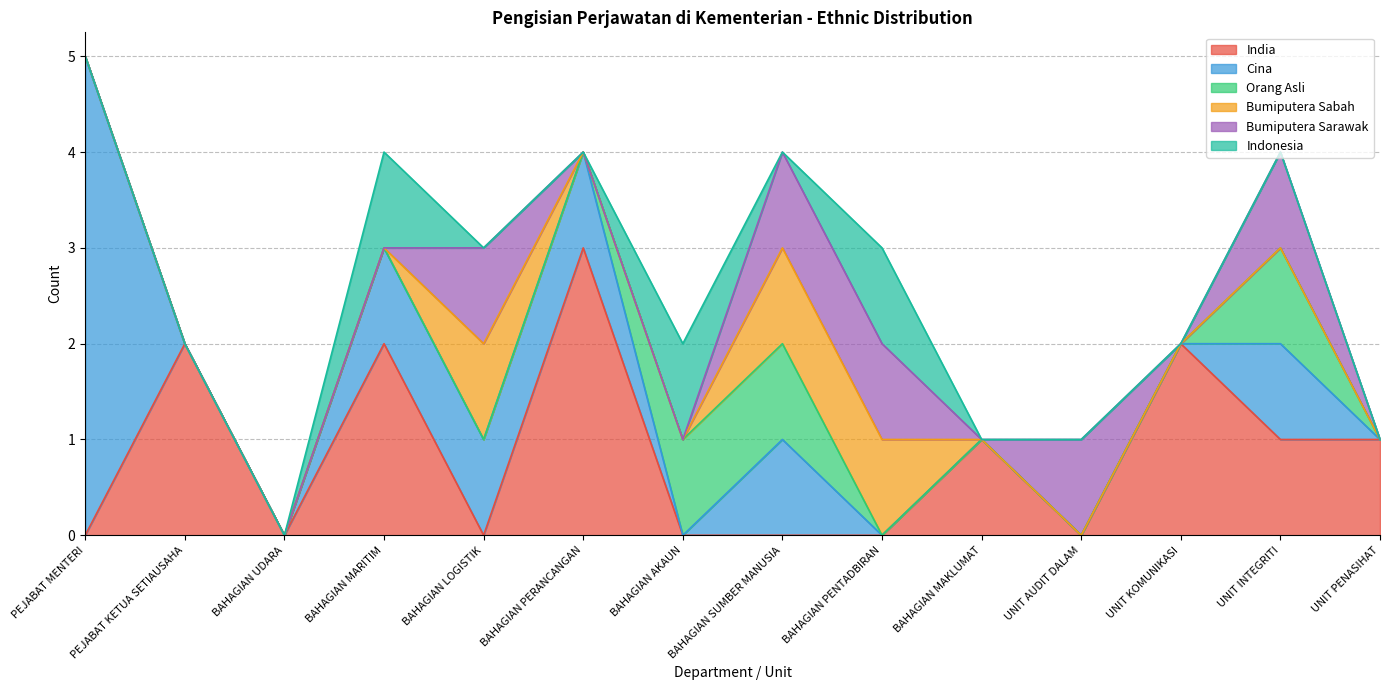

What is the value of the Indonesia point at the 4th from the left?

1